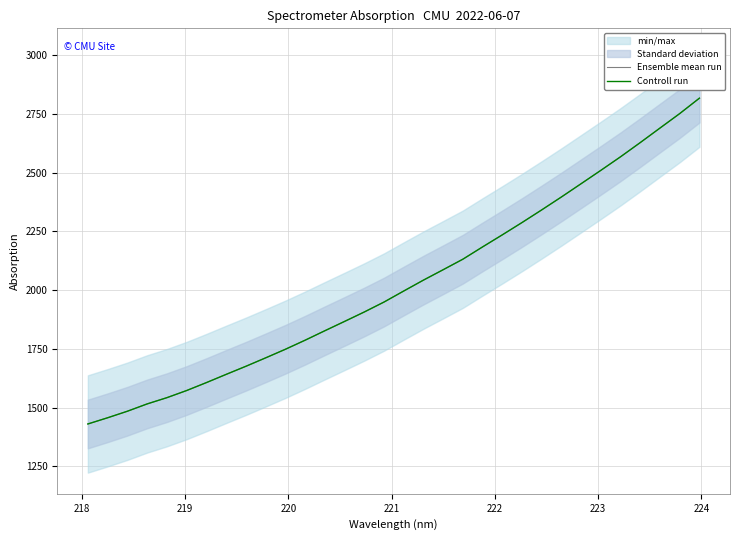

True or false: Controll run has more than 0 interior local peaks.

False